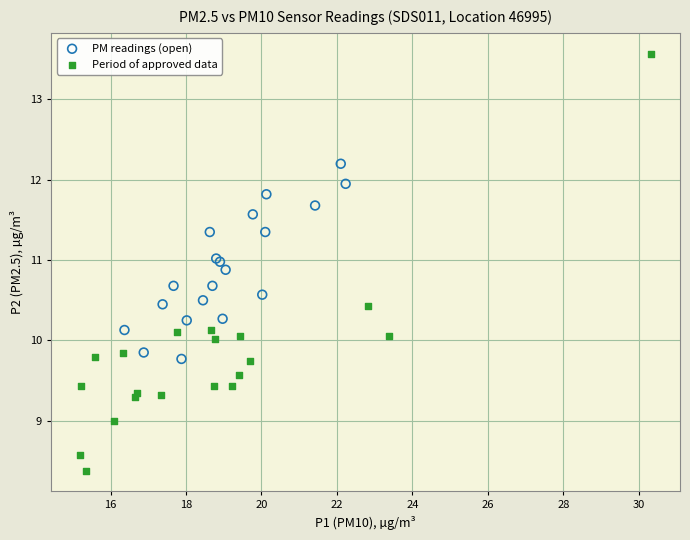

Which series has the largest Y range (max minus min)?

Period of approved data